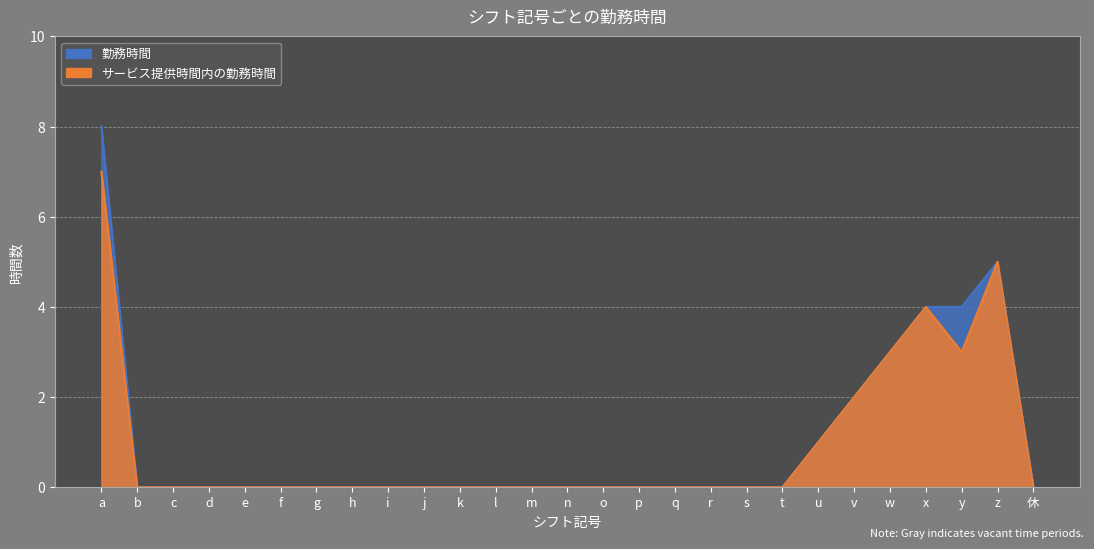

At which label does サービス提供時間内の勤務時間 reach its minimum?

b